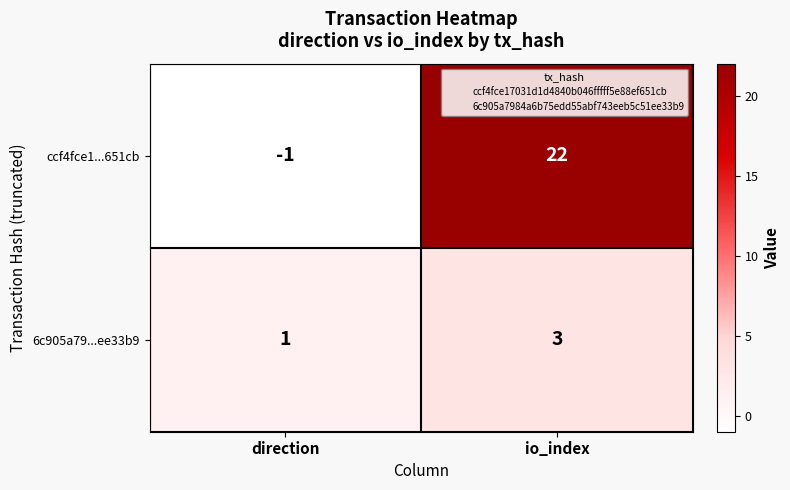

What is the difference between the ccf4fce1...651cb values at io_index and direction?

23